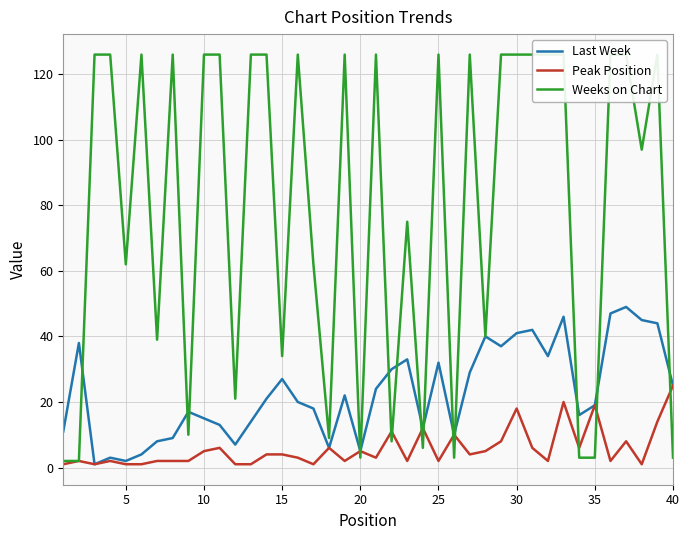

What is the highest value of the Last Week series?

49